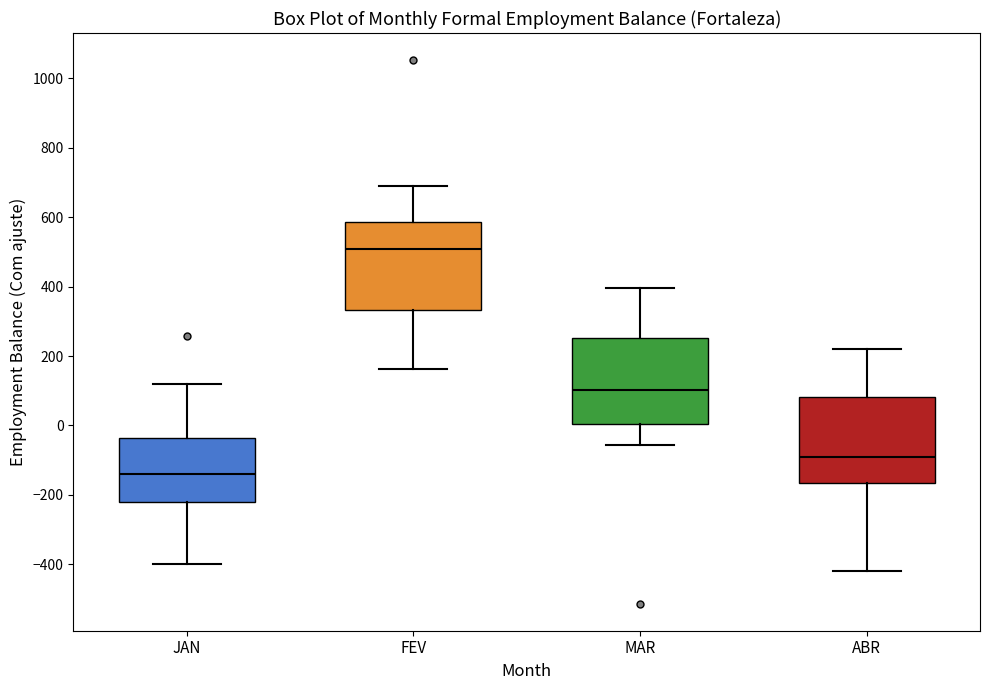

Reading left to right, transcribe this box plot: for each box, give where its median line is, the range the box spans, and where its two whiskers end, as read against the y-axis. The values are not printed on the chart, so give them approximately, as read against the axis.

JAN: median -140, box -220 to -40, whiskers -400 to 120
FEV: median 500, box 340 to 580, whiskers 160 to 700
MAR: median 100, box 0 to 260, whiskers -60 to 400
ABR: median -100, box -160 to 80, whiskers -420 to 220